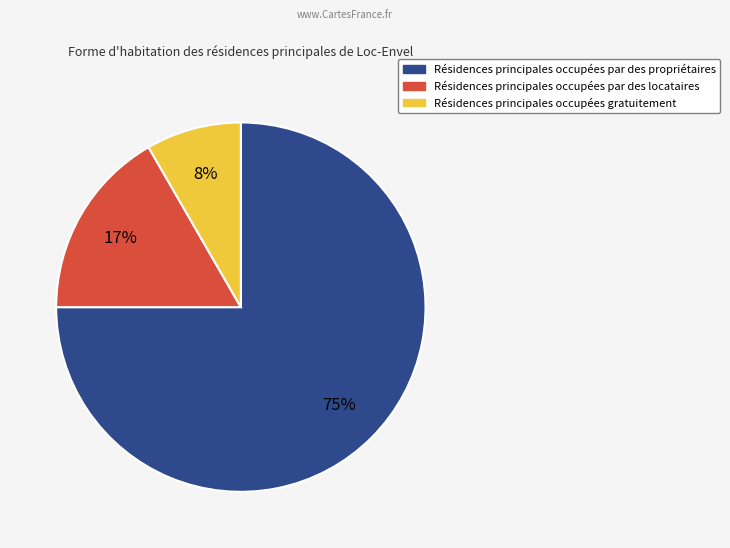

Which has a higher value, Résidences principales occupées par des locataires or Résidences principales occupées gratuitement?

Résidences principales occupées par des locataires